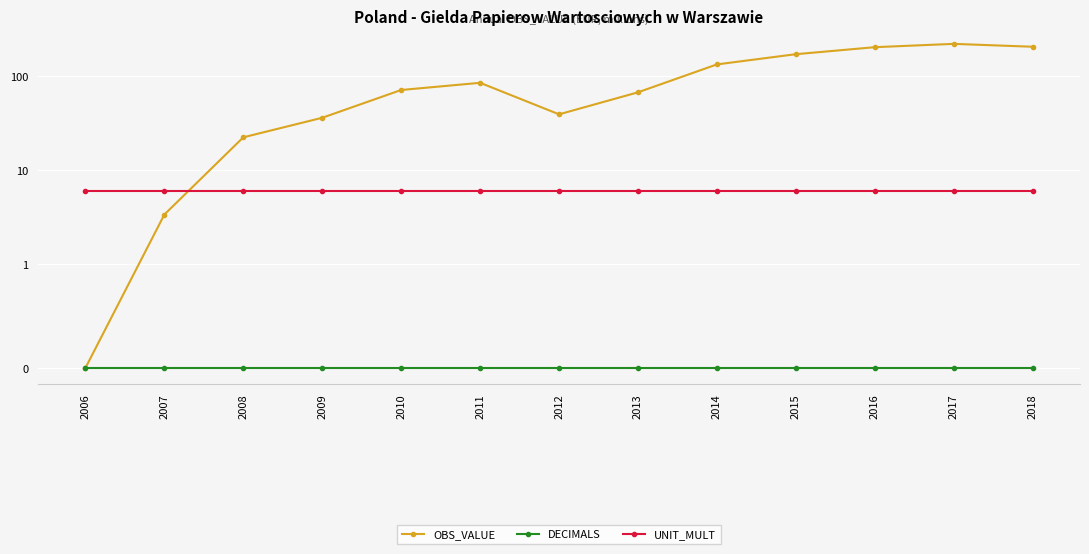

True or false: DECIMALS and UNIT_MULT intersect in this chart.

False